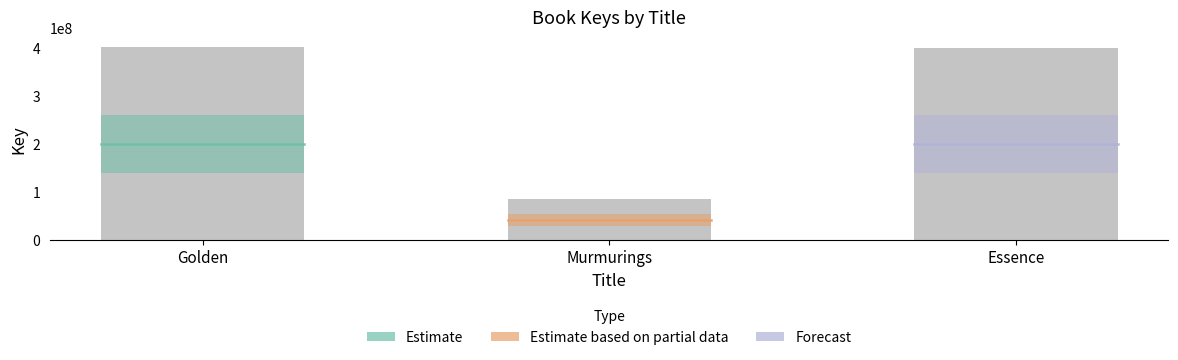

Reading right to left, transcribe all the data shown in this chart.

Essence=400096491	Murmurings=84996241	Golden=402007978